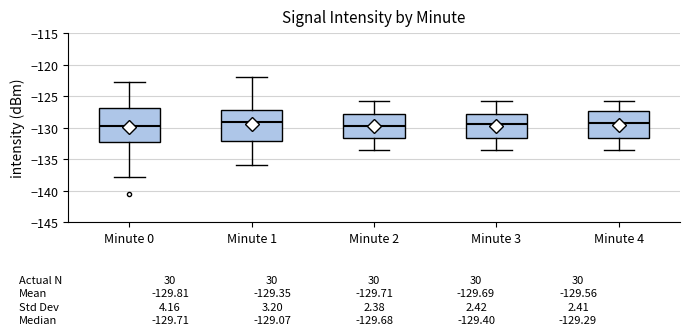

Which box is the tallest, from its lower edge to its upper edge?

Minute 0